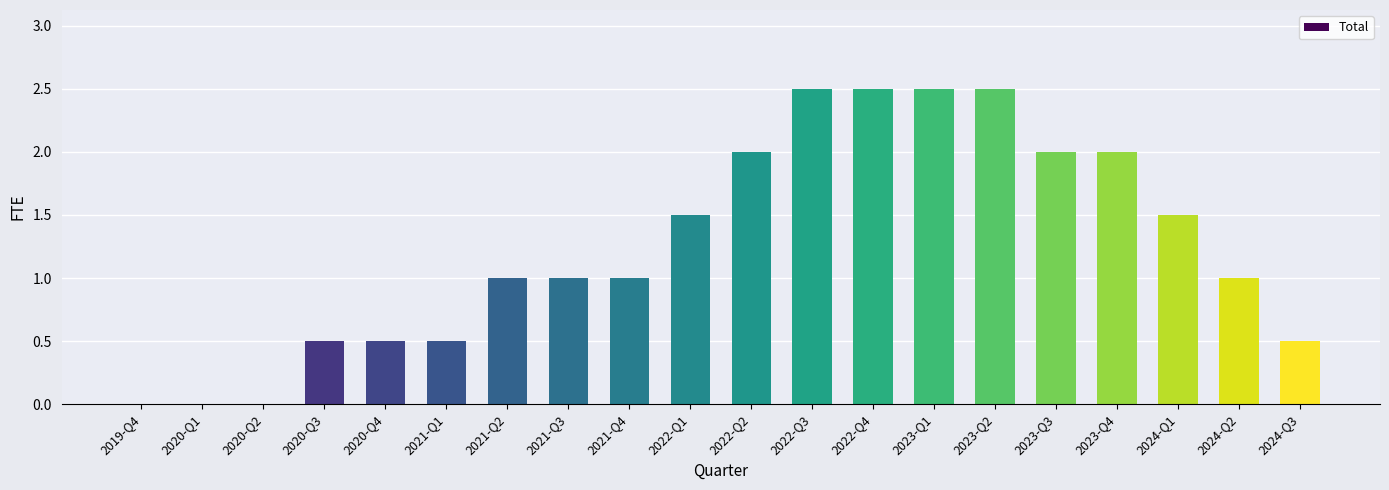

How many values are between 0 and 2?

16